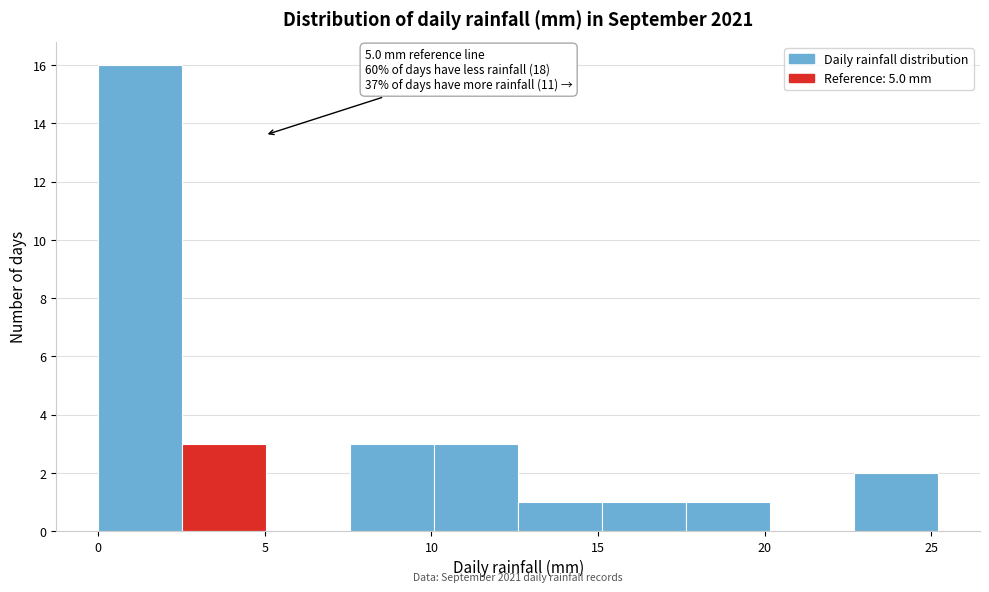

Over which range of the x-axis is the bar tallest?

0.0 to 2.5